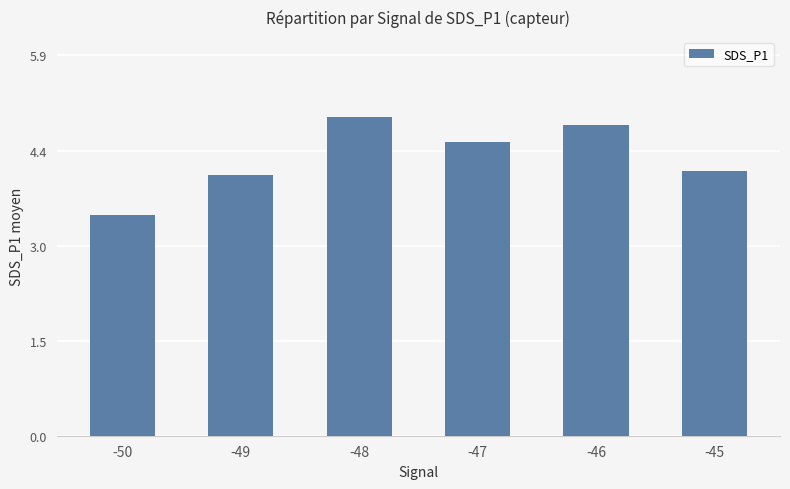

Reading left to right, extract all data points from this chart.

-50=3.4	-49=4.0	-48=5.0	-47=4.6	-46=4.8	-45=4.1